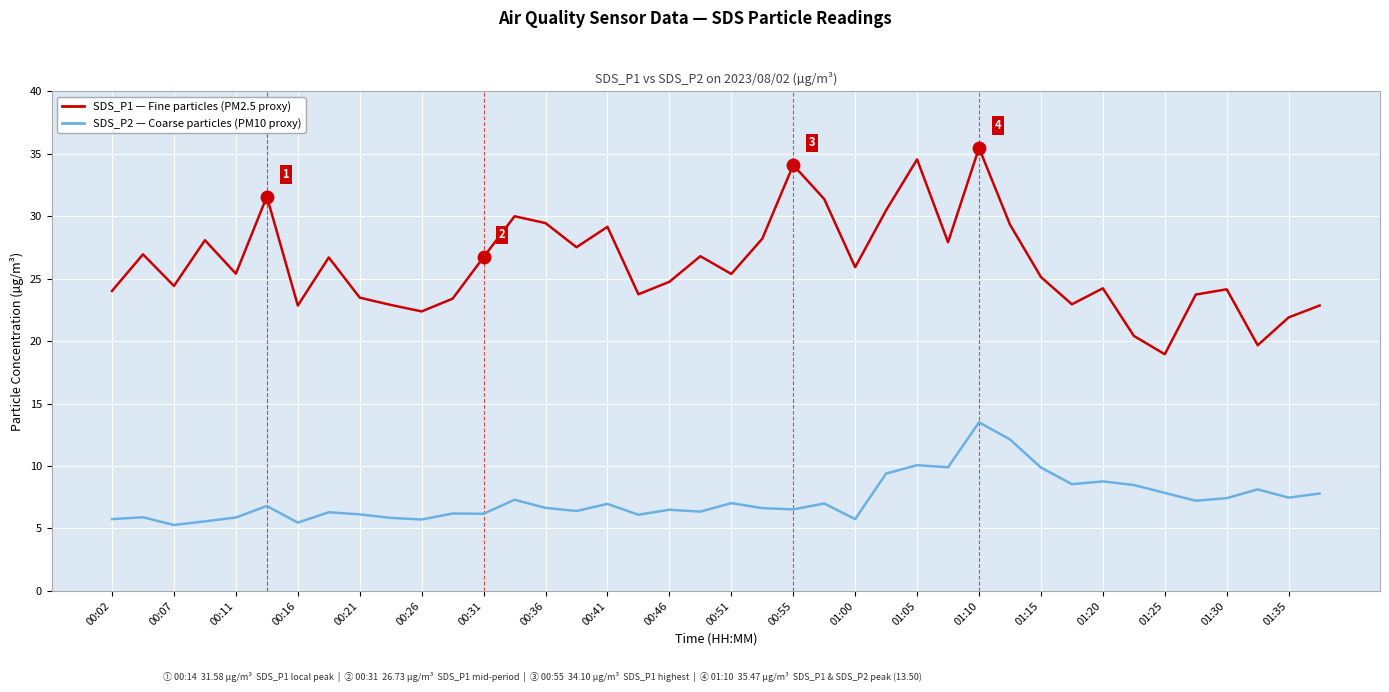

What is the smallest value displayed?

5.3